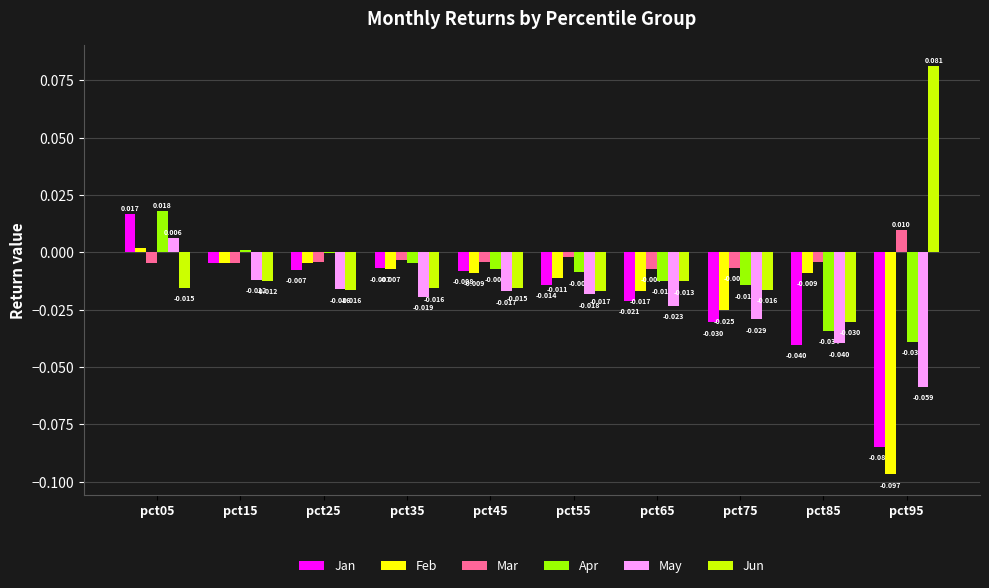

Which series changed the most between pct15 and pct95?

Jun